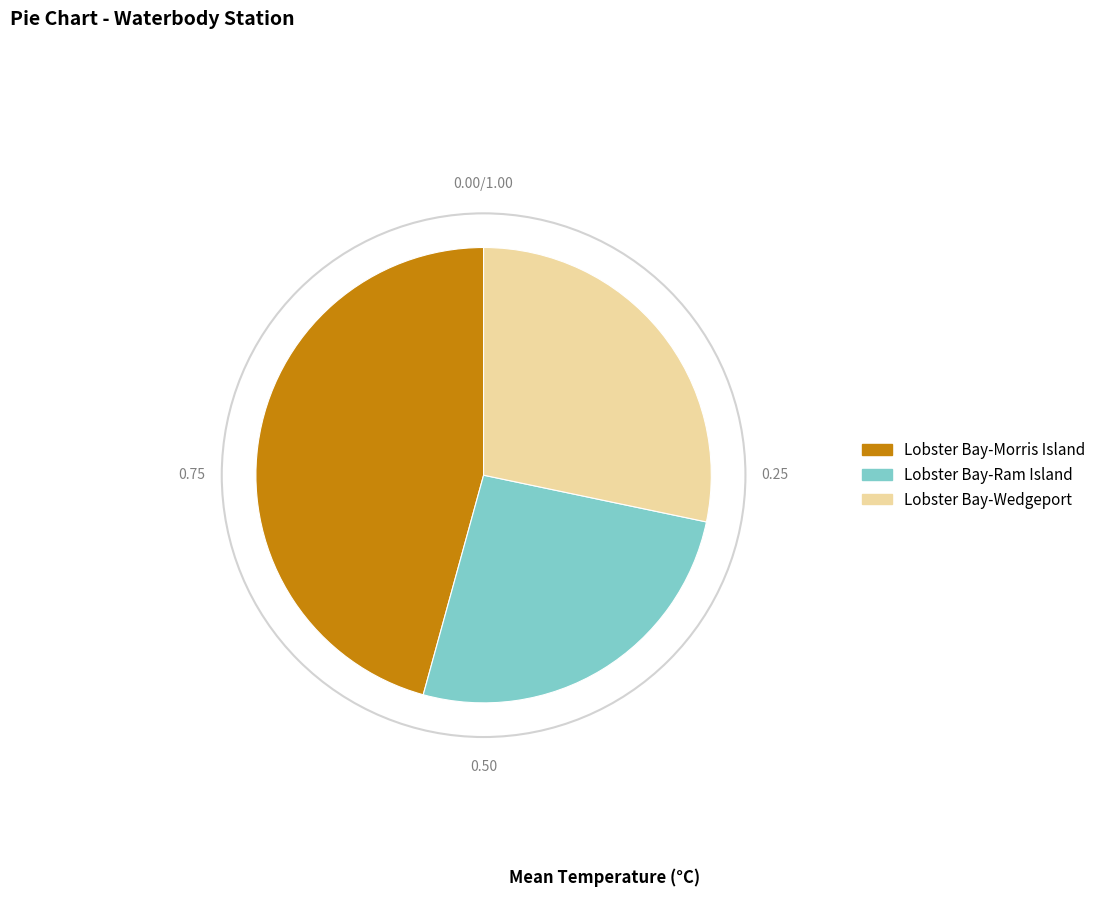

Is Lobster Bay-Morris Island the majority of the pie?

No